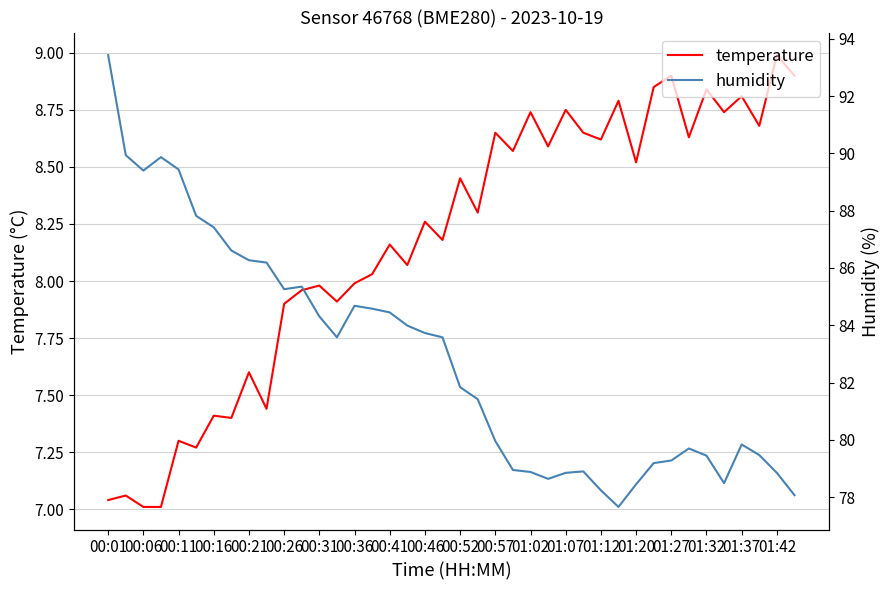

What is the maximum value for temperature?

9.0